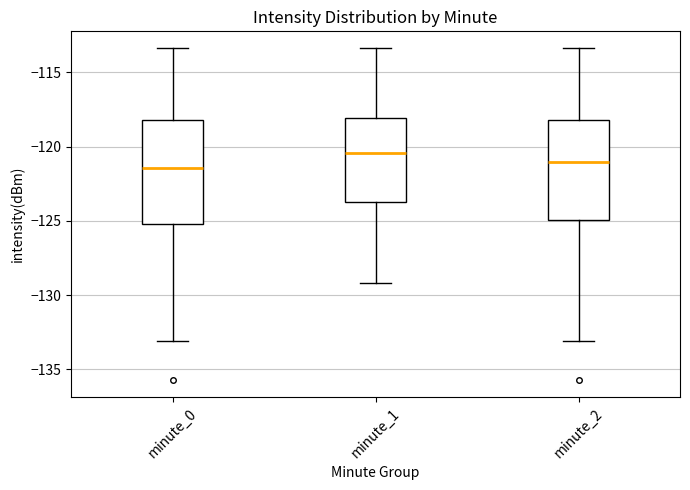

Reading left to right, transcribe this box plot: for each box, give where its median line is, the range the box spans, and where its two whiskers end, as read against the y-axis. The values are not printed on the chart, so give them approximately, as read against the axis.

minute_0: median -121.5, box -125.0 to -118.0, whiskers -133.0 to -113.5
minute_1: median -120.5, box -123.5 to -118.0, whiskers -129.0 to -113.5
minute_2: median -121.0, box -125.0 to -118.0, whiskers -133.0 to -113.5